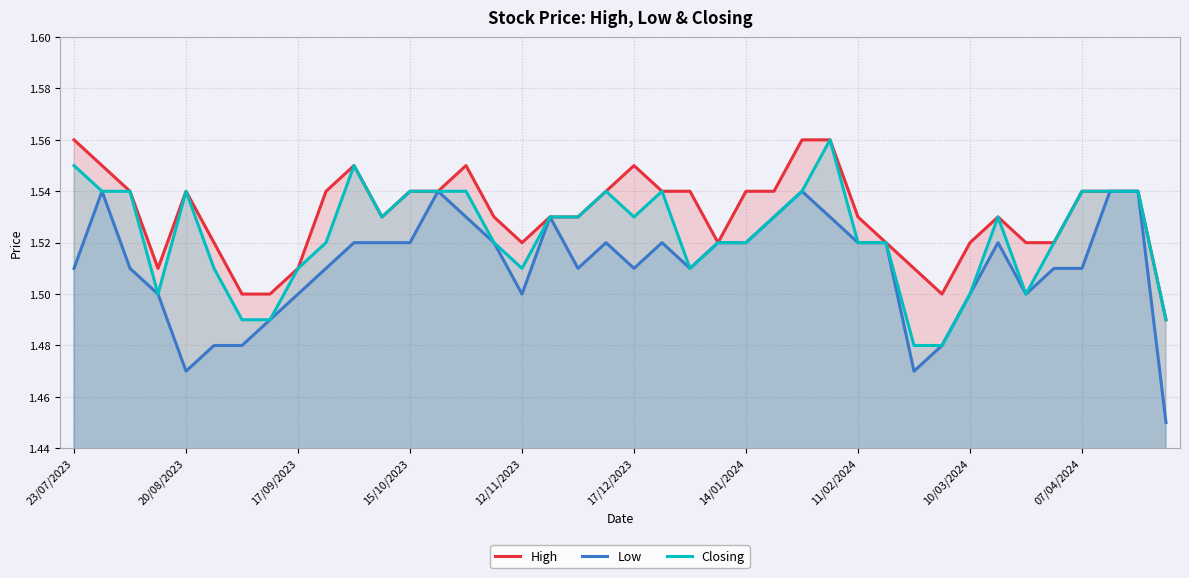

True or false: High and Closing cross at least once.

False